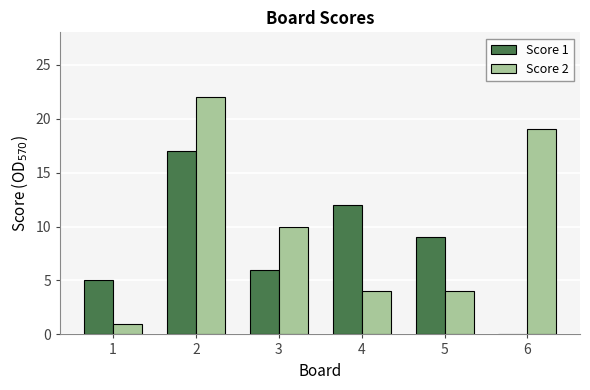

Between 1 and 3, which series saw the biggest shift?

Score 2